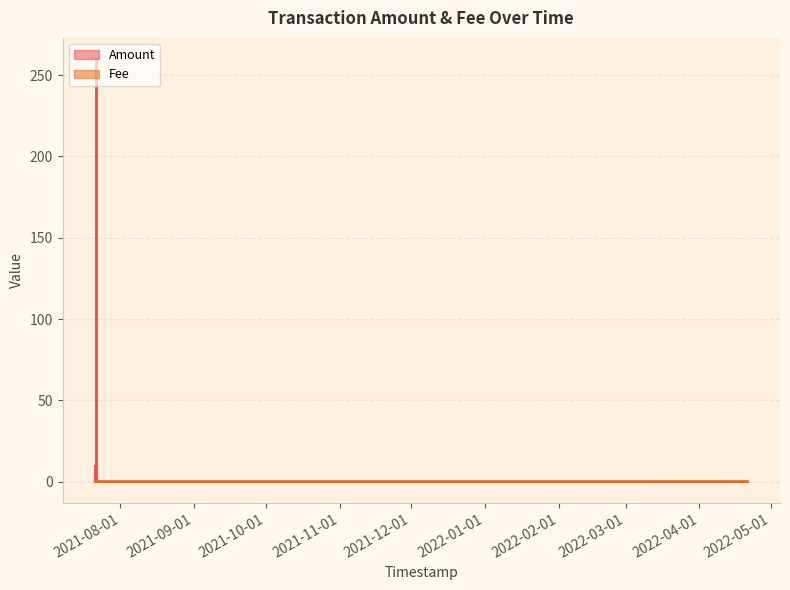

Which series has the largest total across all categories?

Amount